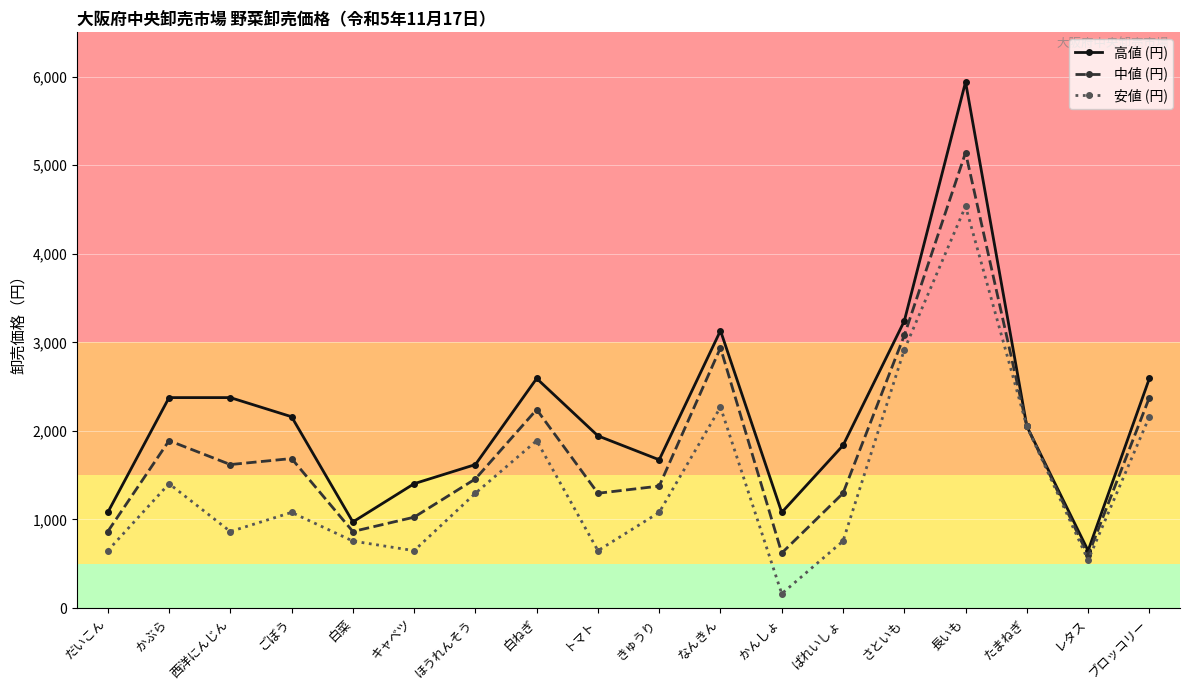

The 高値 (円) series shows 972 at 白菜. True or false?

True